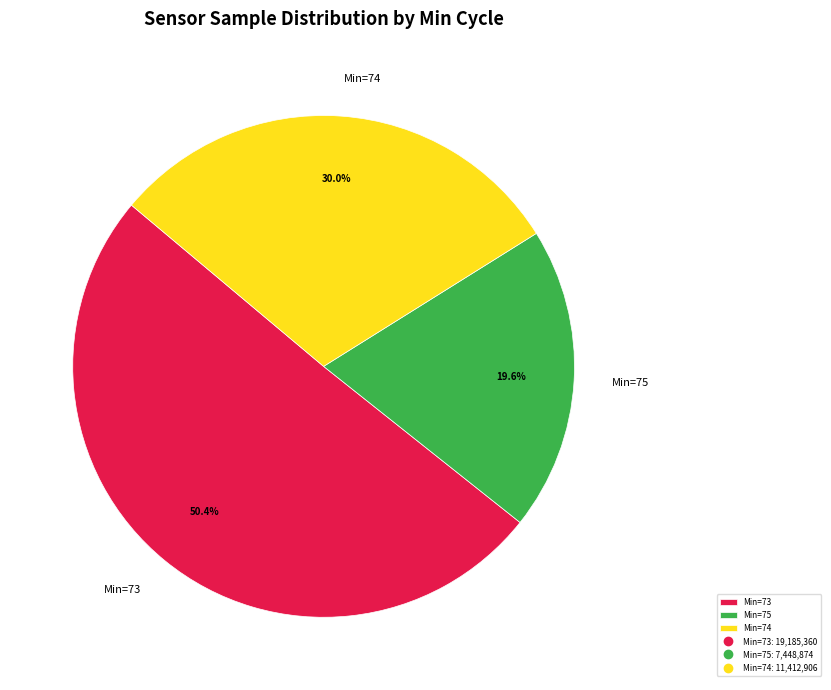

Which has a higher value, Min=73 or Min=74?

Min=73